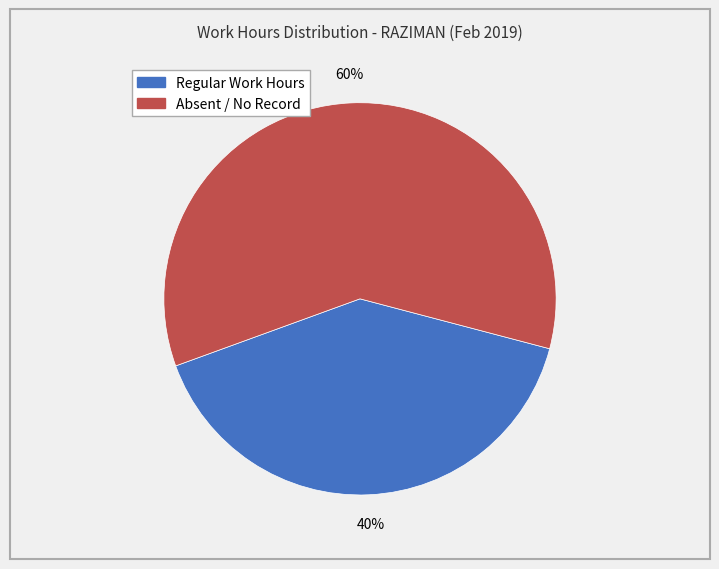

Does any single category account for the majority?

Yes